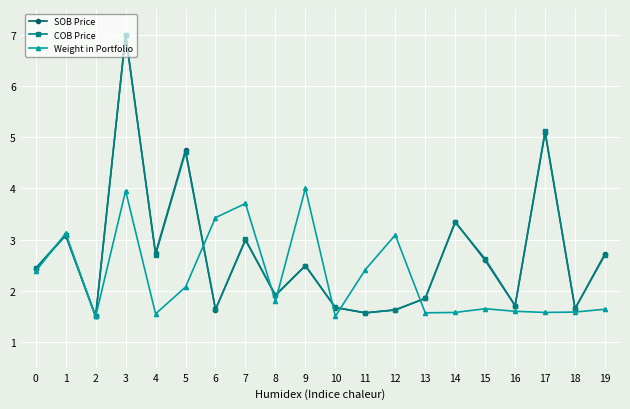

What is the value of the SOB Price point at the 11th from the left?

1.7